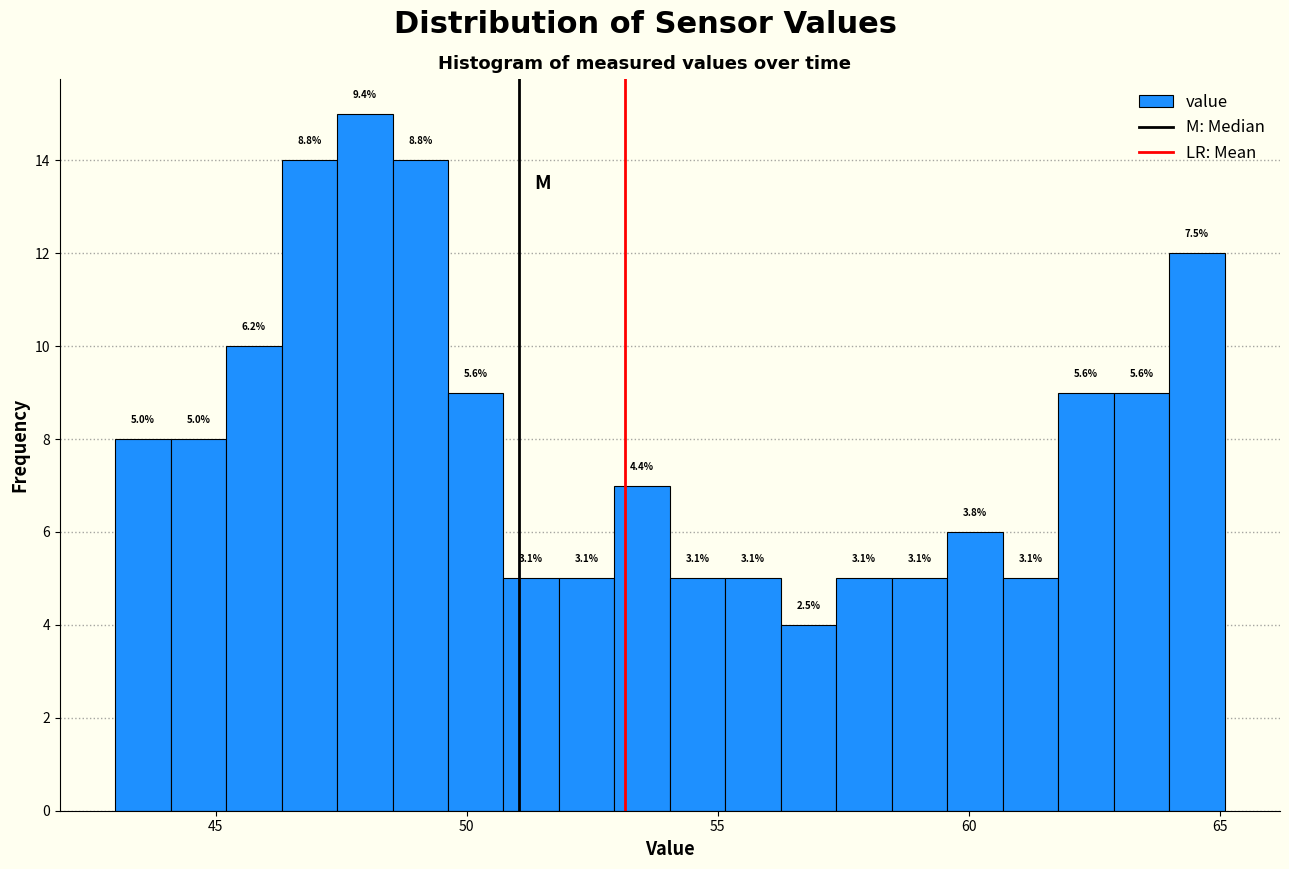

Around what value on the x-axis is the tallest bar? Give the approximate position of its centre, as read against the axis.

48.0